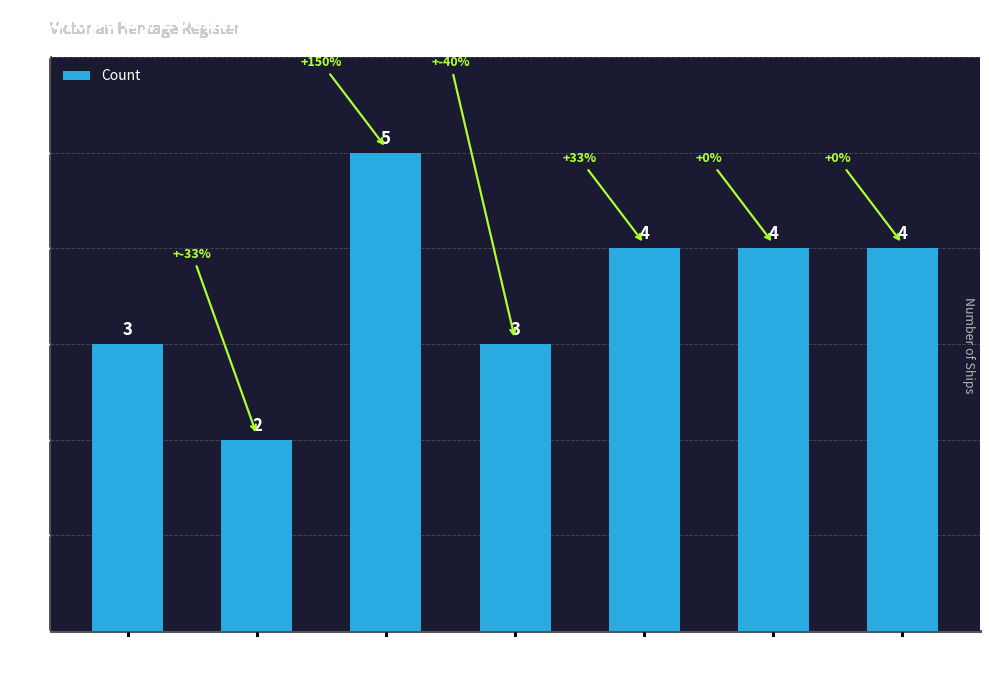

At which category does the chart reach its peak across all series?

Bass Strait